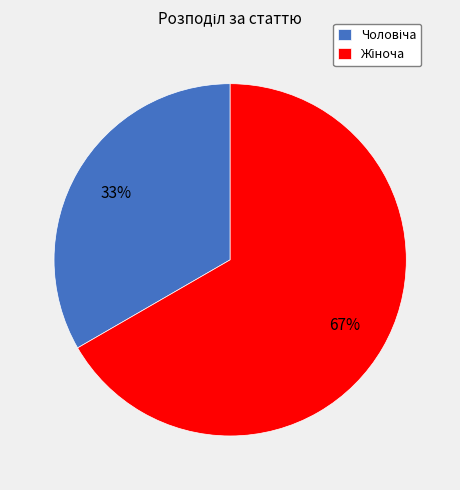

Is there any slice that represents more than half of the pie?

Yes